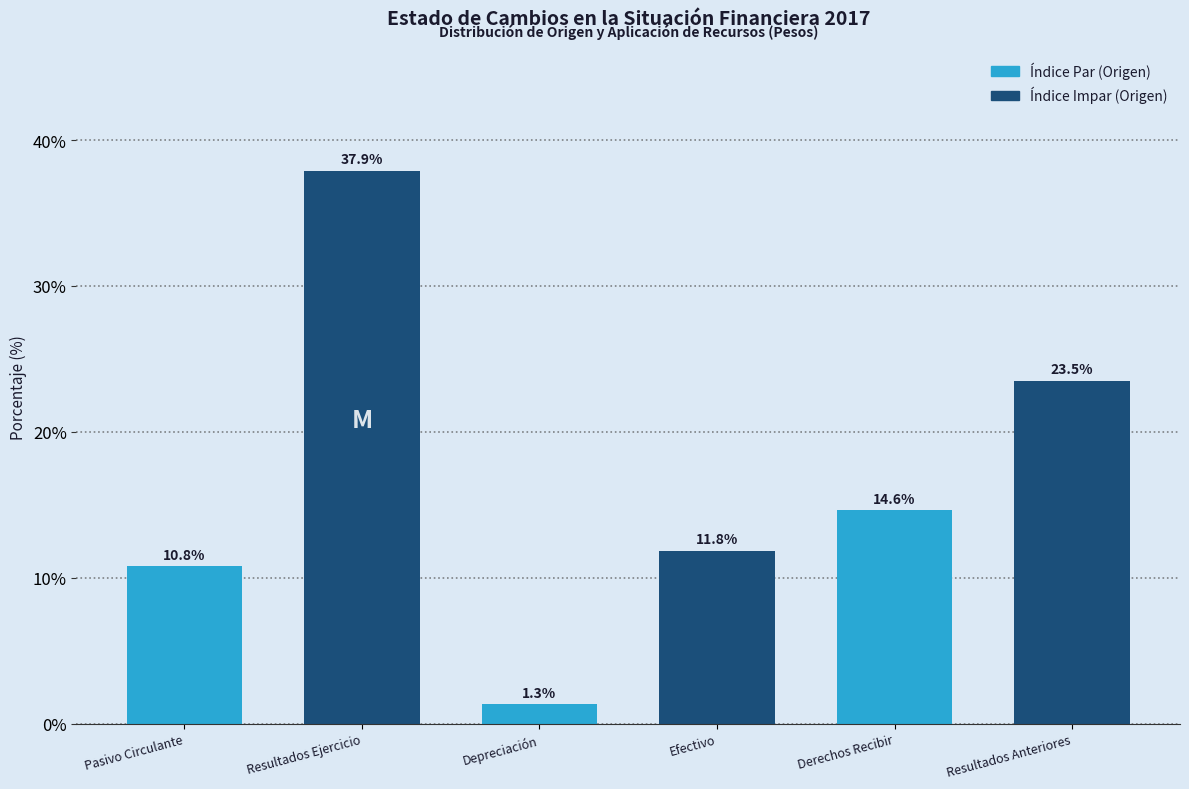

Reading right to left, list all the values displayed in this chart.

23.5	14.6	11.8	1.3	37.9	10.8